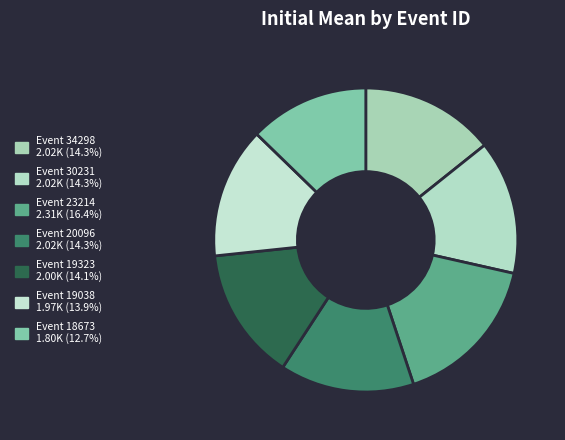

Count the number of slices in the pie.

7